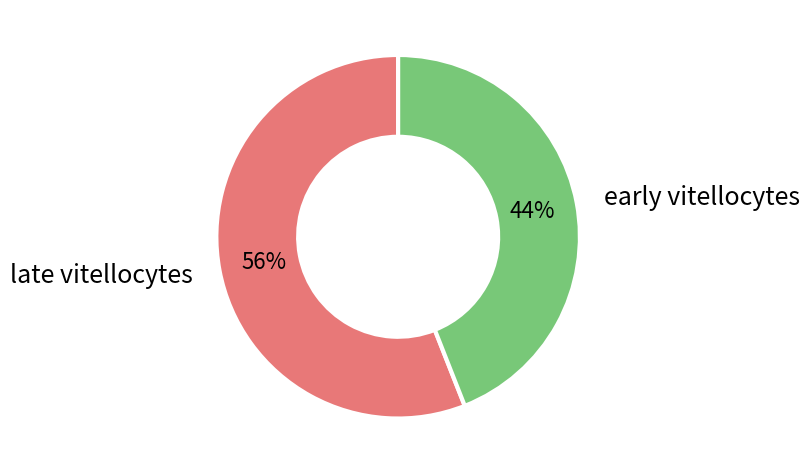

What is the smallest slice in the pie chart?

early vitellocytes